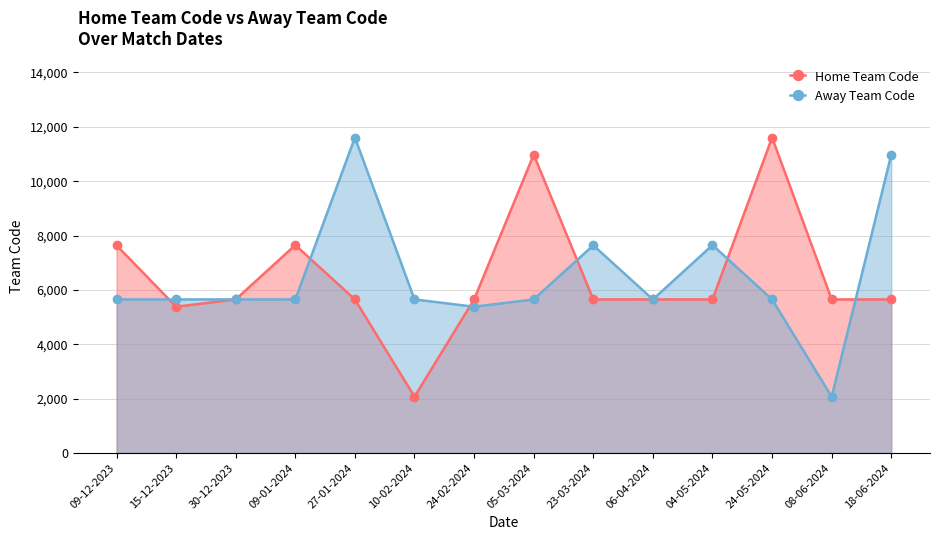

Between 10-02-2024 and 27-01-2024, which is larger?

27-01-2024